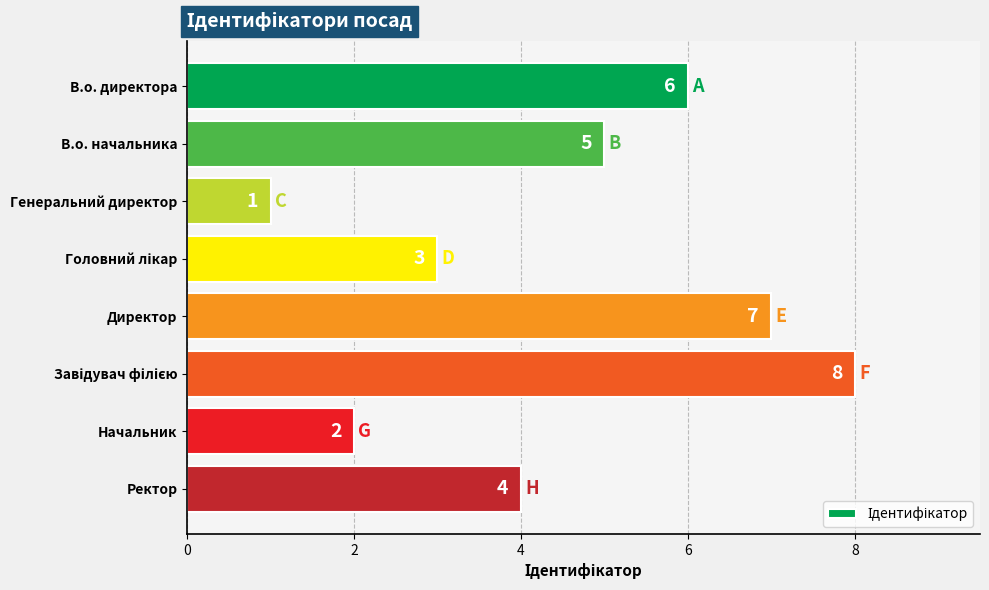

Approximately how many times larger is the value at Директор compared to В.о. директора?

1.2